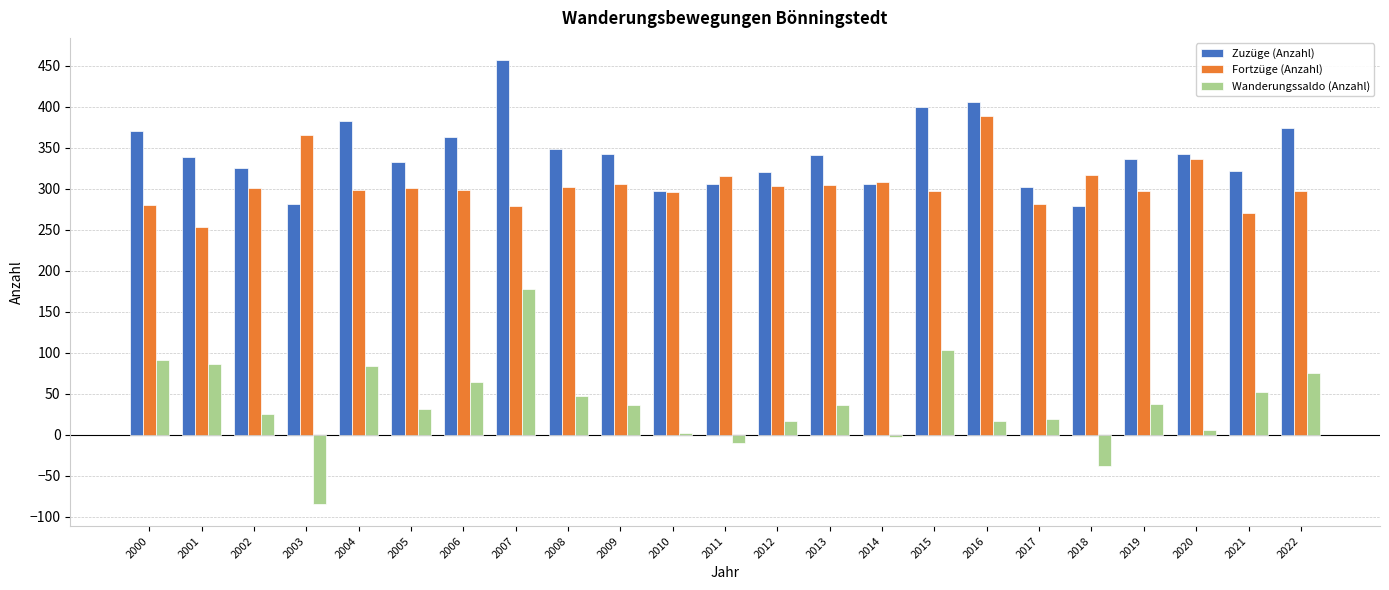

True or false: Zuzüge (Anzahl) has a value of 343 at 2020.

True